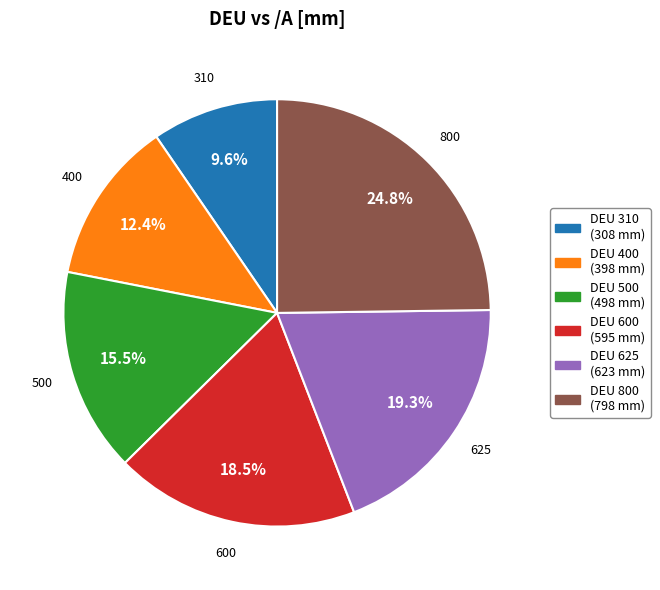

How much of the chart is everything except DEU 600 (595 mm)?

81.5%